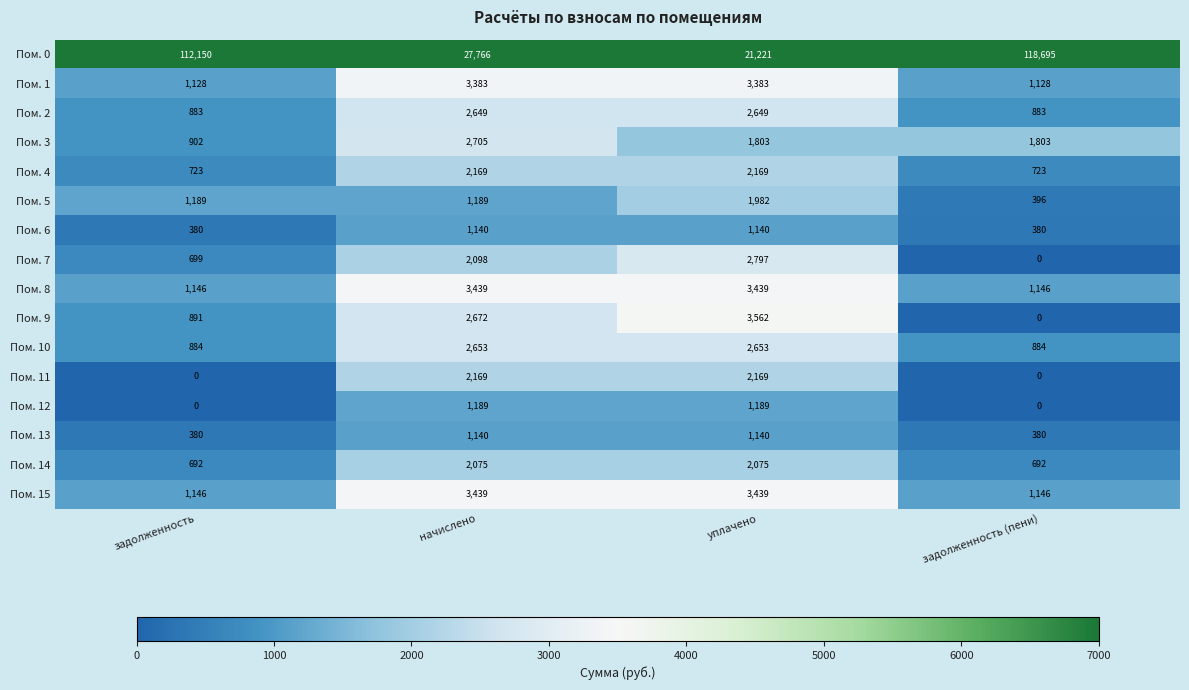

True or false: Пом. 12 has a value of 0 at задолженность.

True